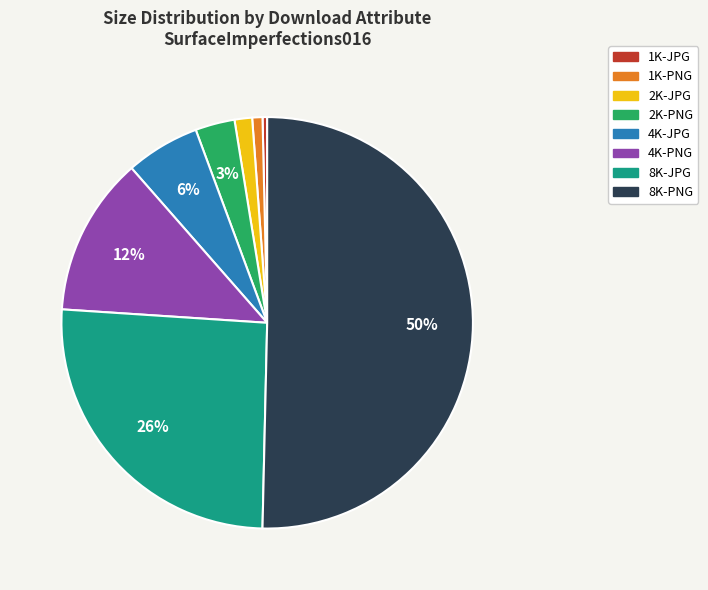

What percentage is the 2K-PNG slice, to the nearest percent?

3%